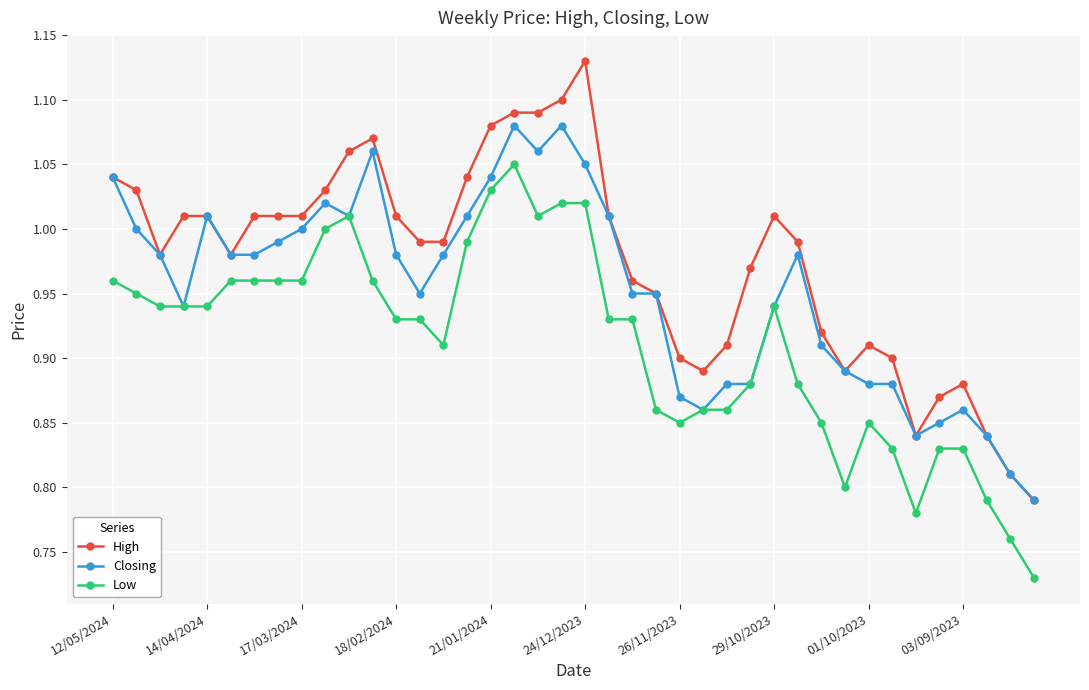

Does the chart display data point markers on the line(s)?

Yes